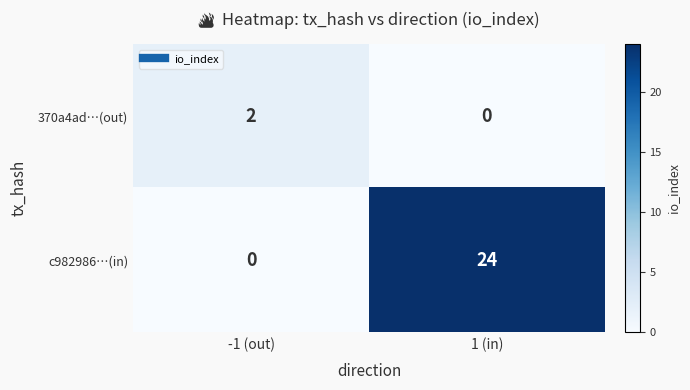

At which category is the sum across all series the highest?

1 (in)